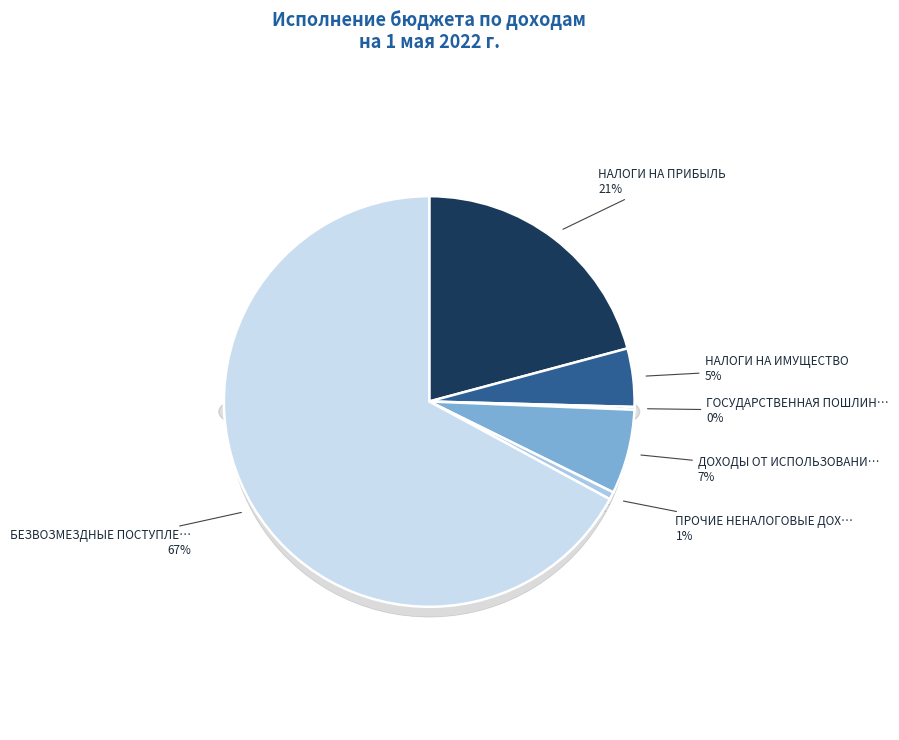

To the nearest percent, what percentage of the pie is БЕЗВОЗМЕЗДНЫЕ ПОСТУПЛЕНИЯ?

67%